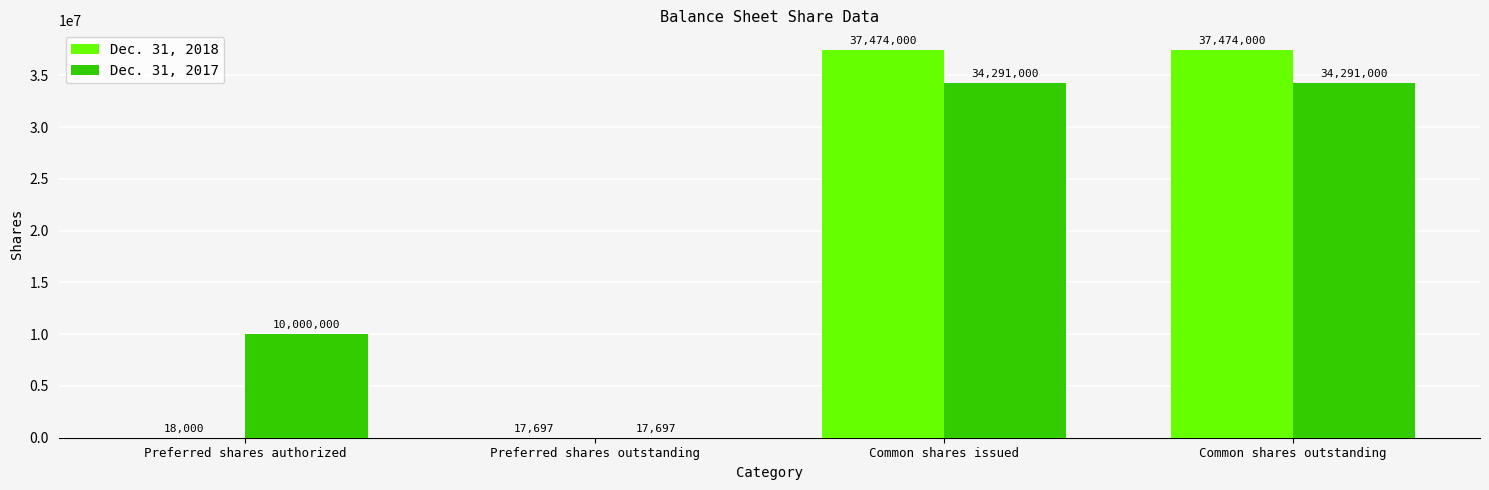

What is the sum of all Dec. 31, 2018 values?

74983697